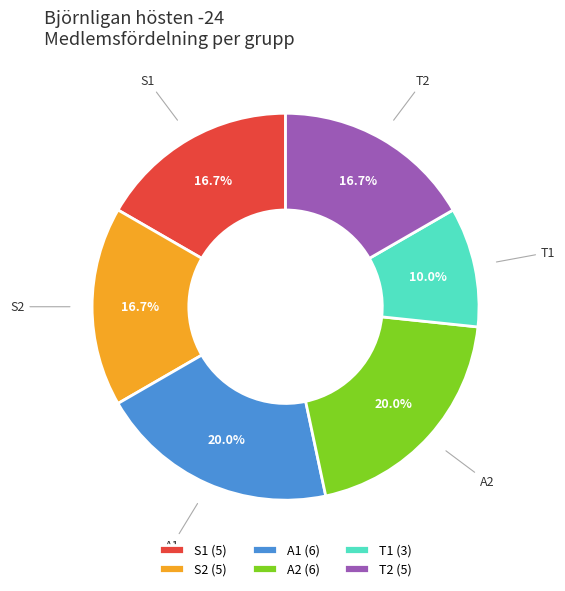

What is the total percentage of T1 (3) and S2 (5)?

26.7%